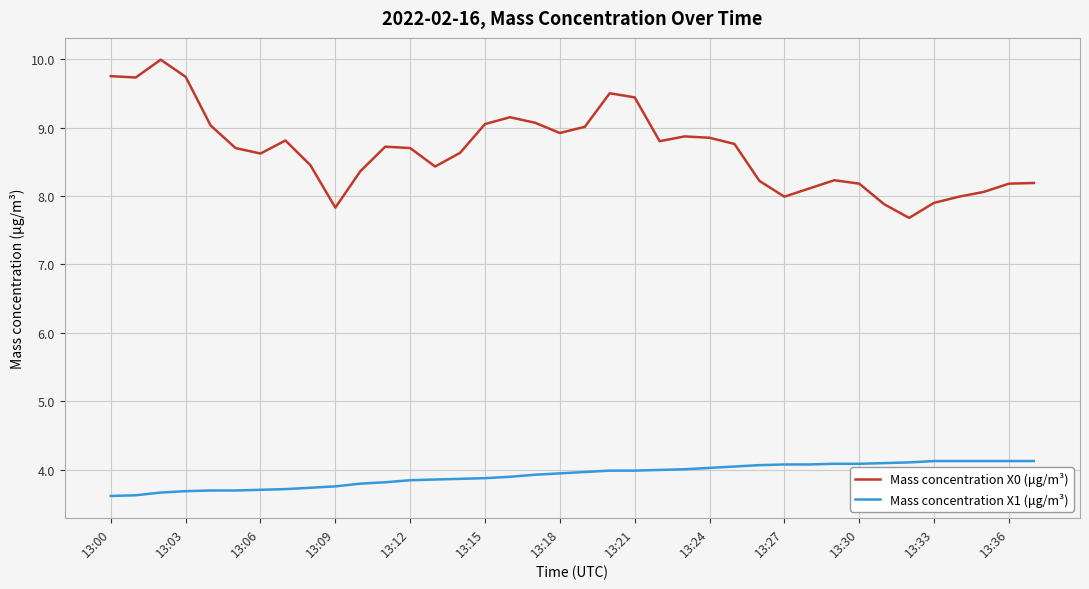

What is the difference between the maximum and minimum values in the Mass concentration X0 (μg/m³) series?

2.3